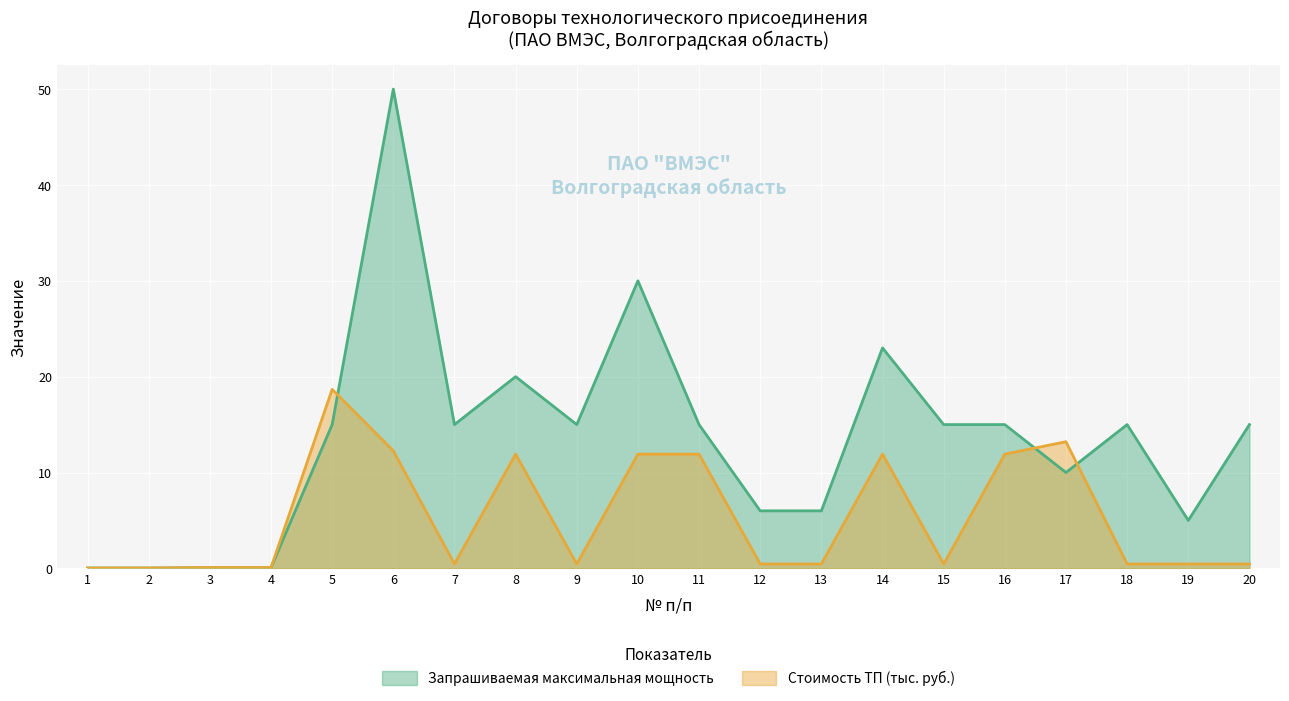

What is the value of the Стоимость ТП (тыс. руб.) point at the 16th from the left?

11.9